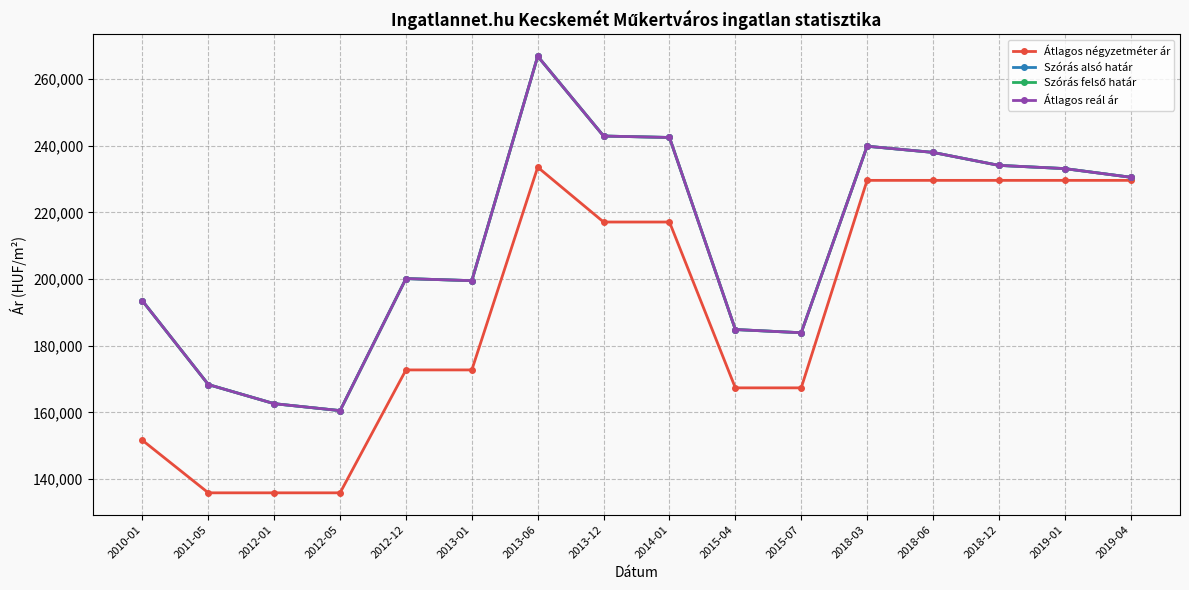

Is this an area chart (filled region under the line)?

No